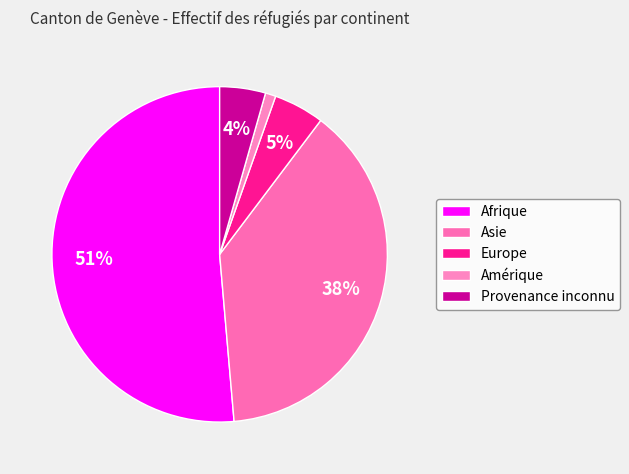

What percentage is the Provenance inconnu slice, to the nearest percent?

4%